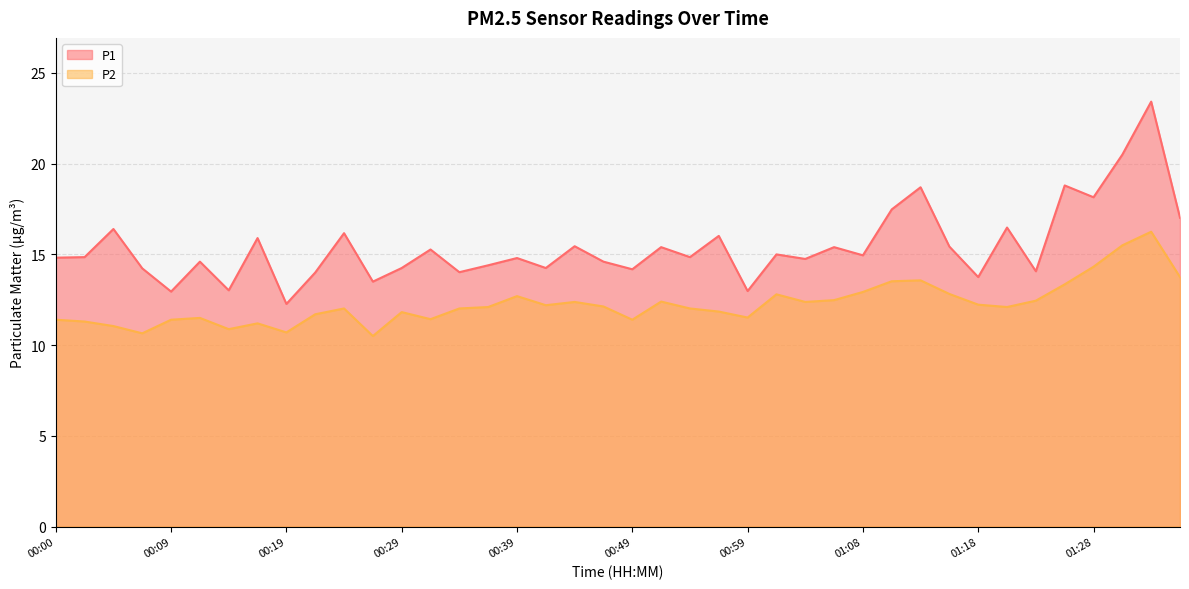

Reading left to right, list all the values displayed in this chart.

P1: 14.8	14.8	16.4	14.2	12.9	14.6	13.0	15.9	12.3	14.0	16.2	13.5	14.2	15.3	14.0	14.4	14.8	14.2	15.4	14.6	14.2	15.4	14.8	16.0	13.0	15.0	14.8	15.4	14.9	17.5	18.7	15.4	13.8	16.5	14.1	18.8	18.1	20.5	23.4	17.0
P2: 11.4	11.3	11.1	10.7	11.4	11.5	10.9	11.2	10.7	11.7	12.0	10.5	11.8	11.4	12.0	12.1	12.7	12.2	12.4	12.1	11.4	12.4	12.0	11.8	11.5	12.8	12.4	12.5	12.9	13.5	13.6	12.8	12.2	12.1	12.4	13.3	14.3	15.5	16.2	13.8